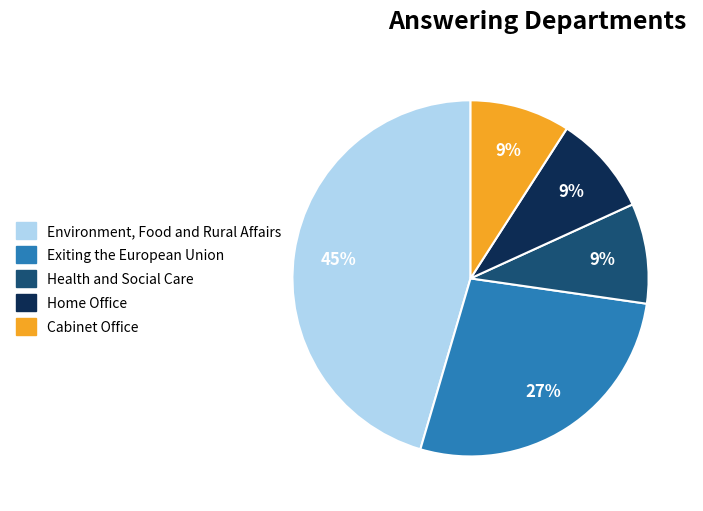

To the nearest percent, what is the difference between the largest and smallest slice percentages?

36%